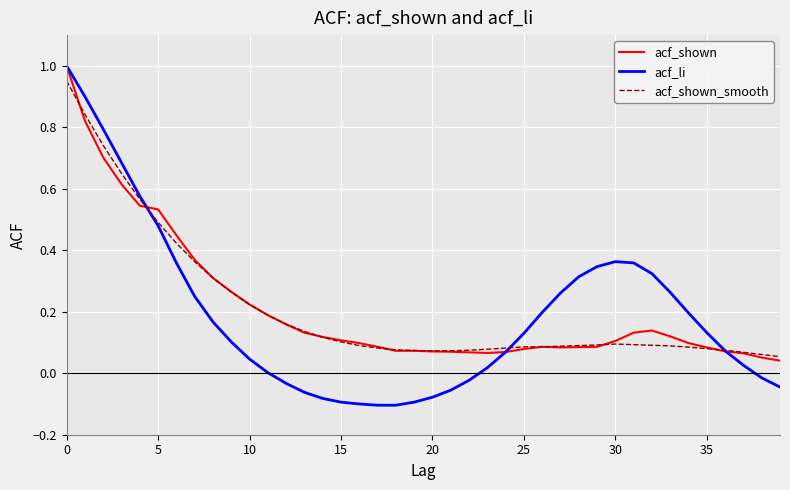

What is the sum of all acf_shown values?

8.5